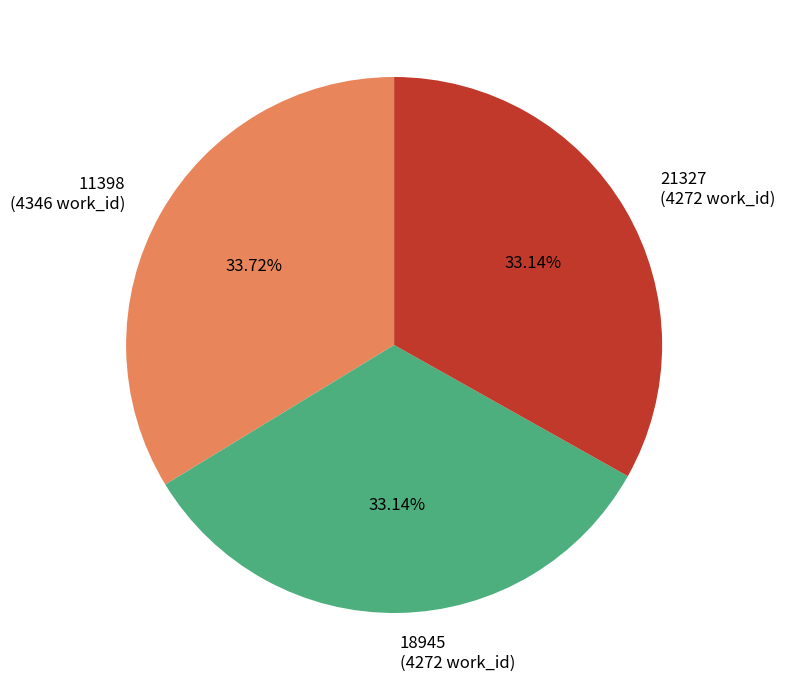

To the nearest percent, what is the difference between the largest and smallest slice percentages?

1%